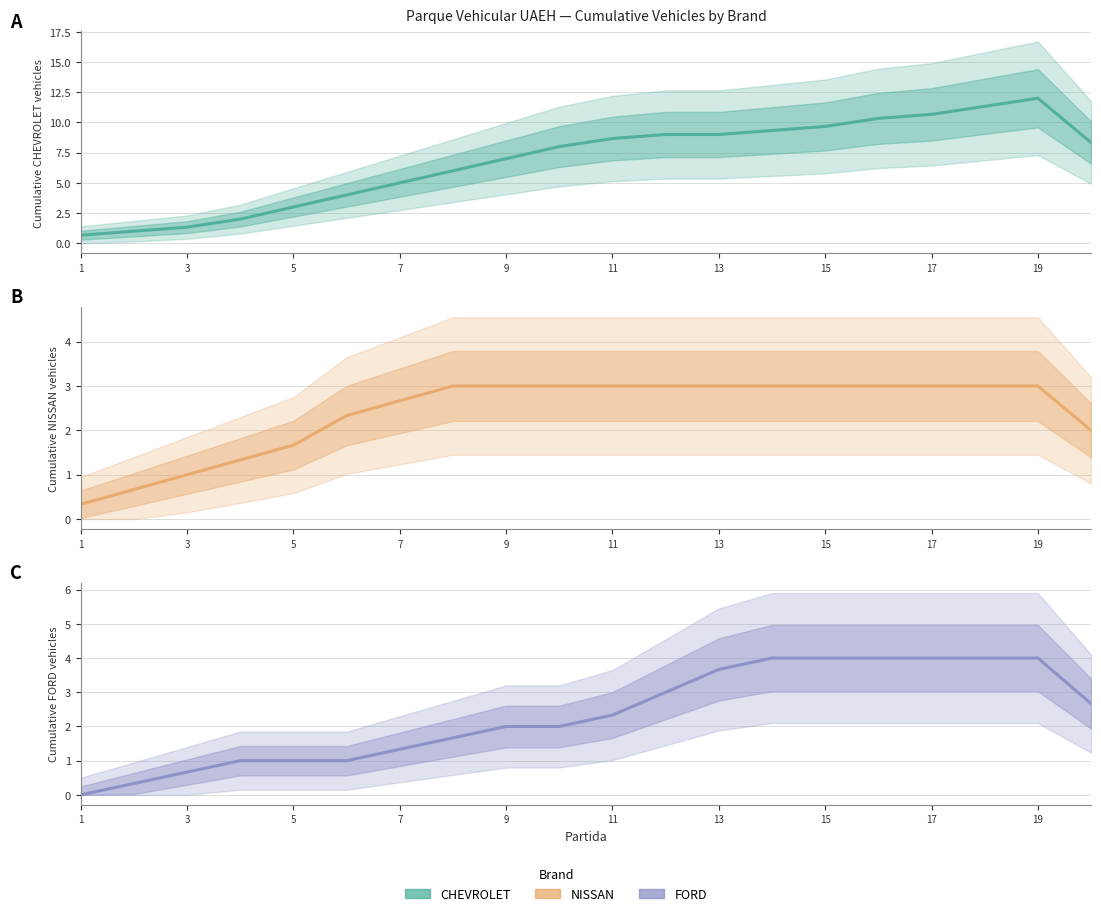

How many lines are shown in the chart?

3